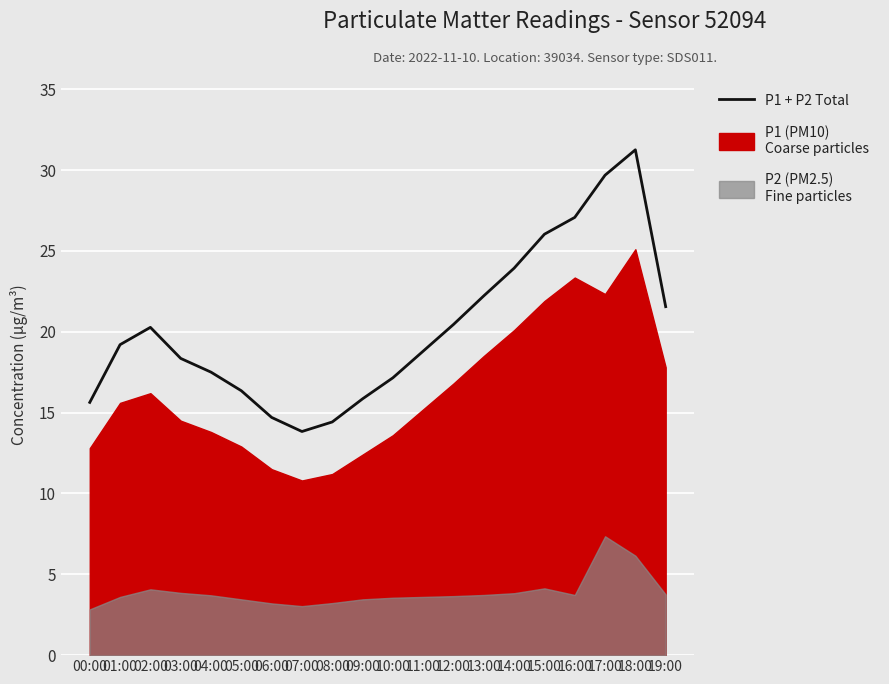

How many data points are less than 19?

10